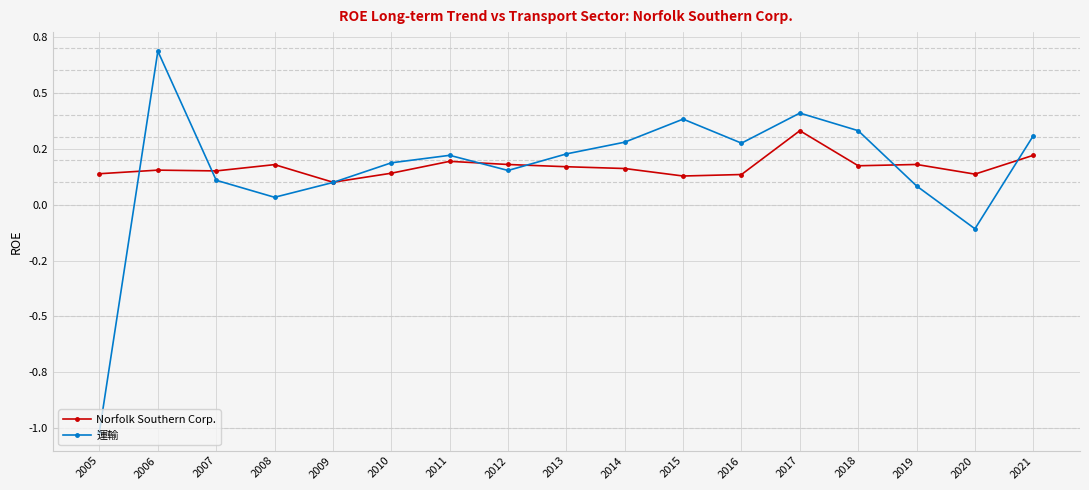

Between 2015 and 2006, which is larger?

2006